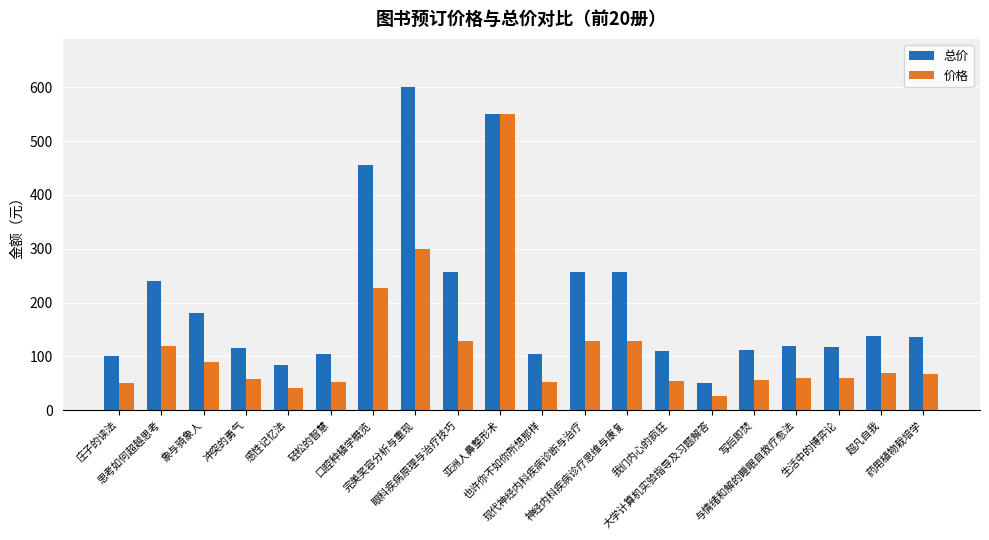

At which label does 价格 reach its minimum?

大学计算机实验指导及习题解答